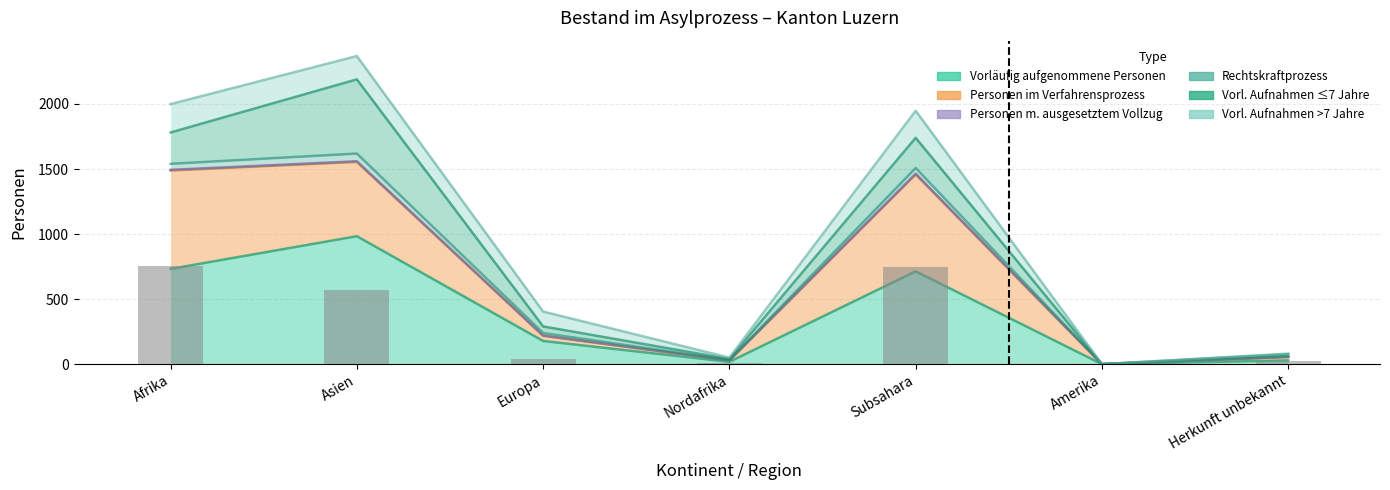

Which category has the highest value in the Vorläufig aufgenommene Personen (Total) series?

Asien